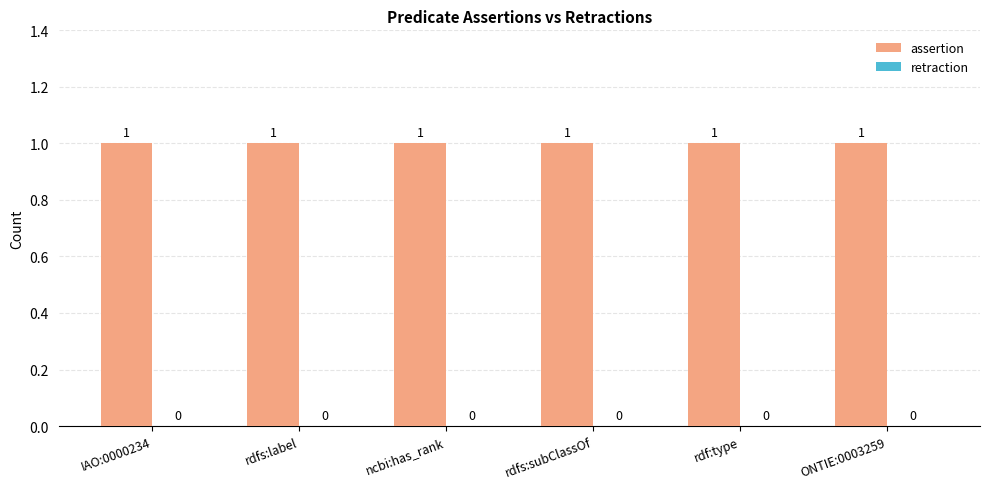

Is it true that assertion equals 0 at rdfs:label?

False